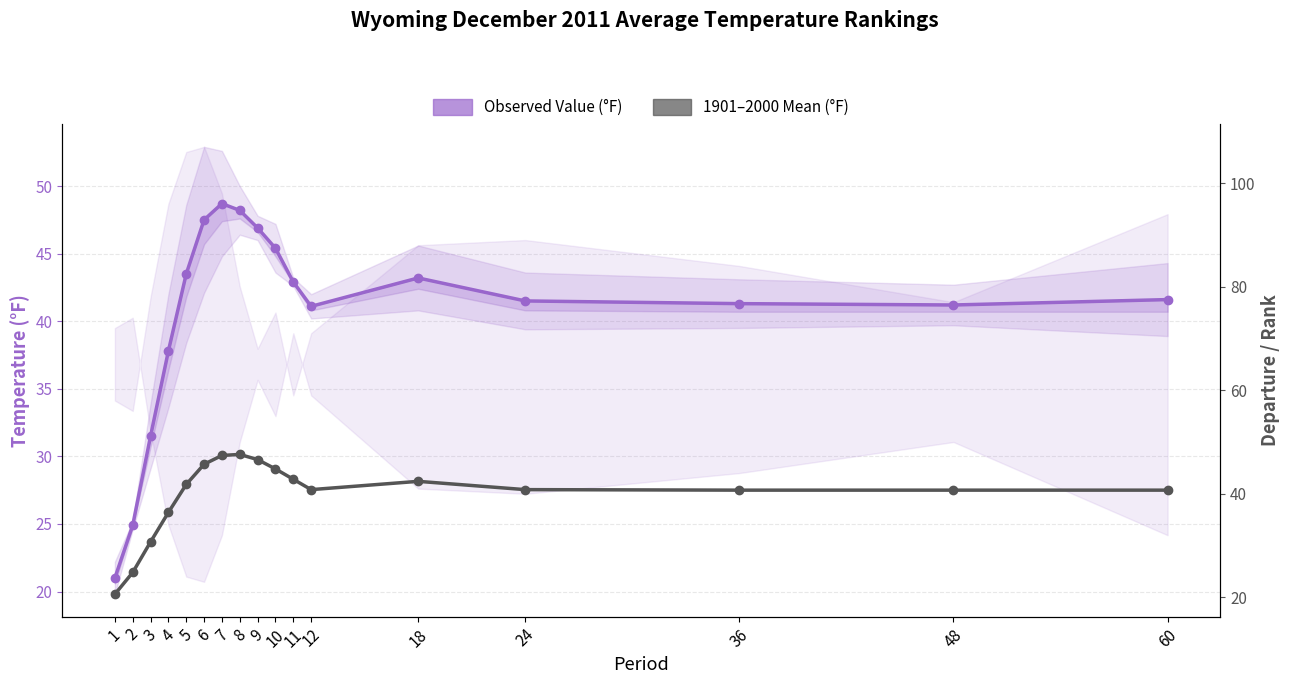

What is the difference between the second highest and minimum values in the Observed Value (°F) series?

27.2